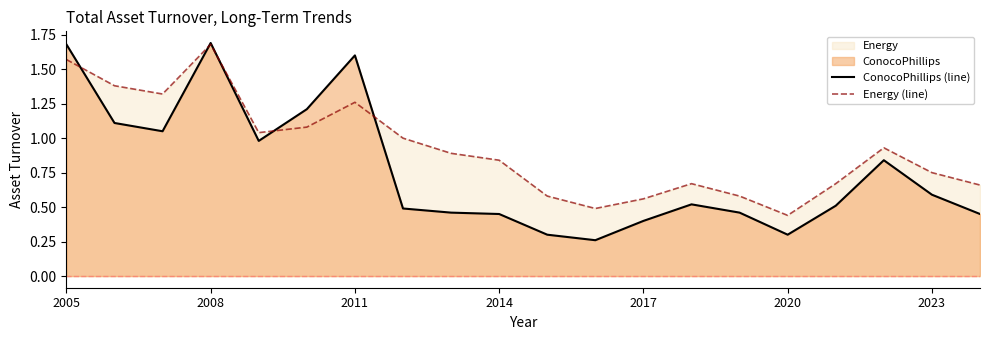

Which series has the largest total across all categories?

Energy (line)